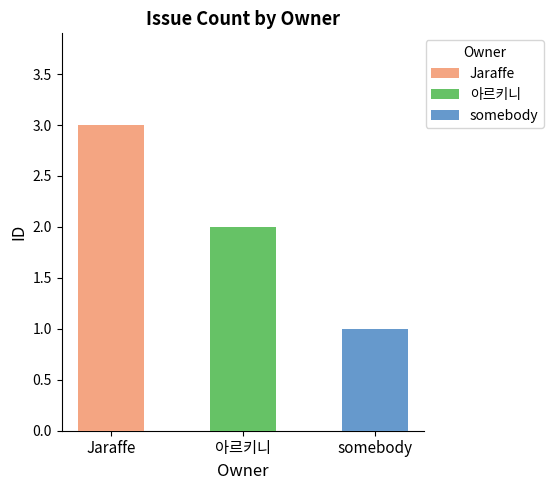

Reading left to right, list all the values displayed in this chart.

3	2	1